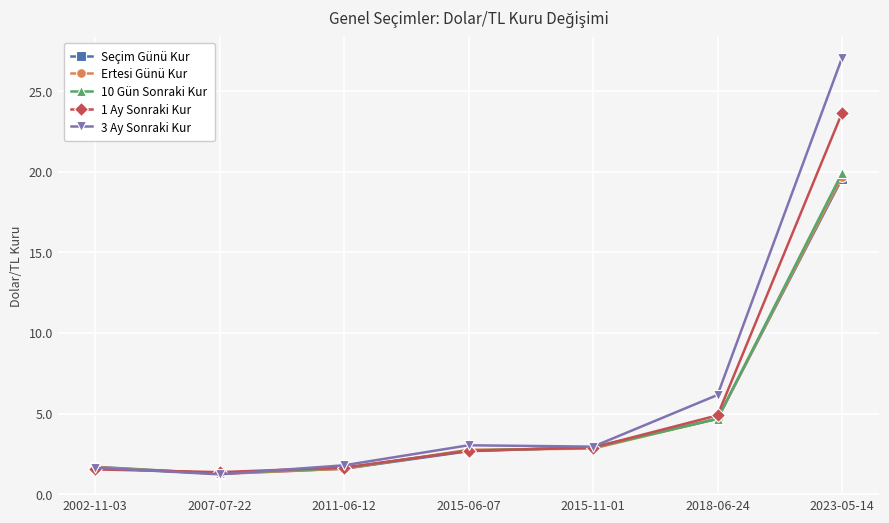

How many lines are shown in the chart?

5